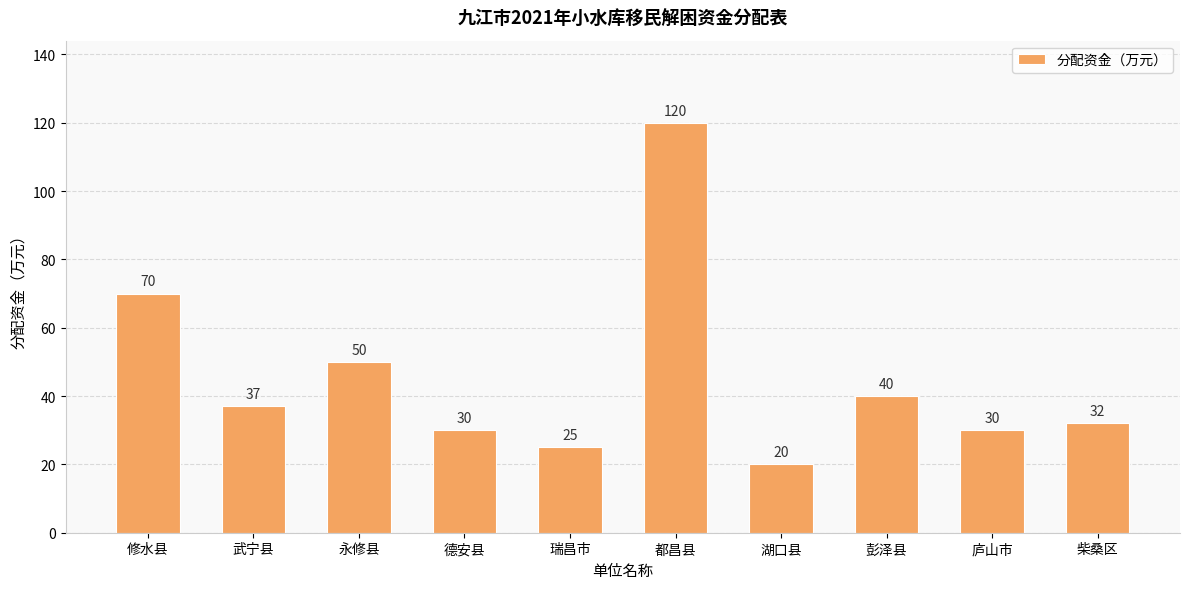

Which category has the highest value across all series?

都昌县